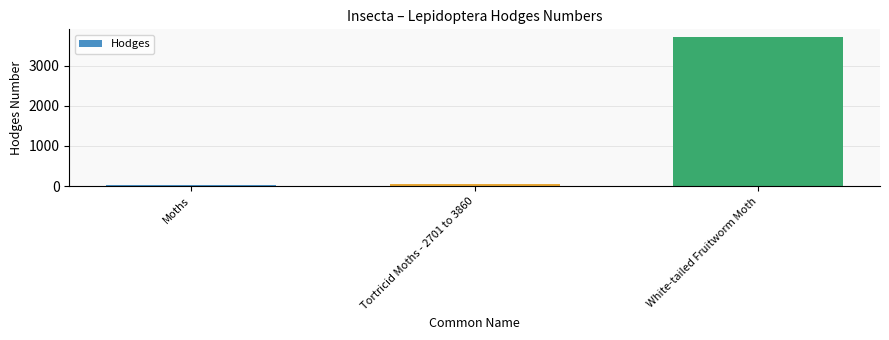

What is the approximate value at White-tailed Fruitworm Moth?

3721.0